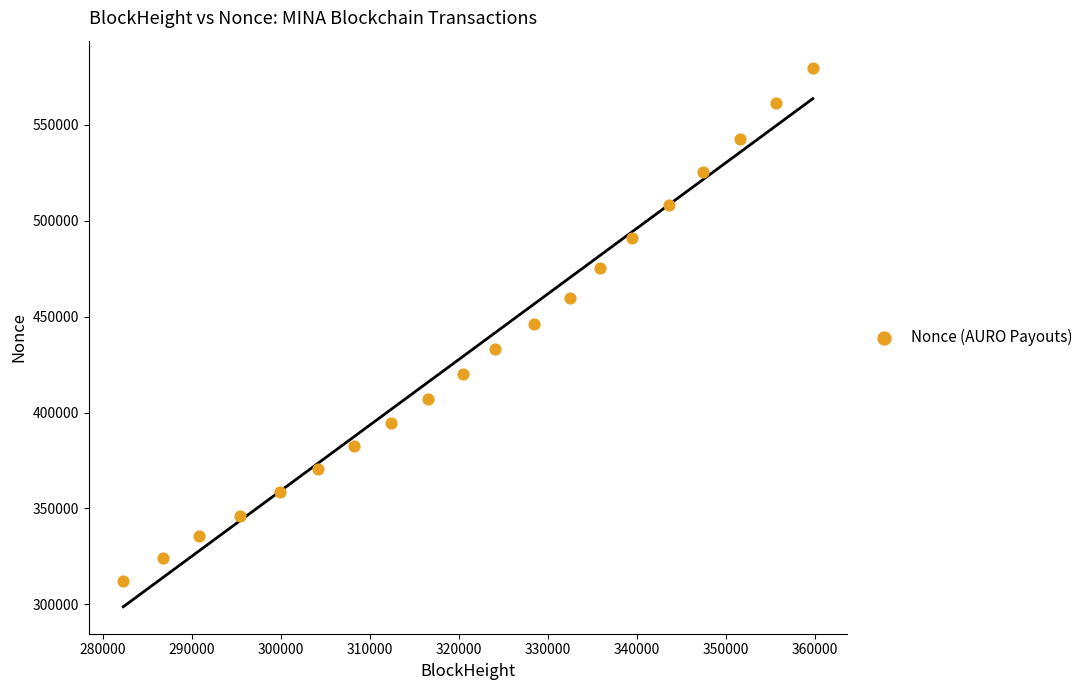

What is the range of Y values (max minus min)?

267315